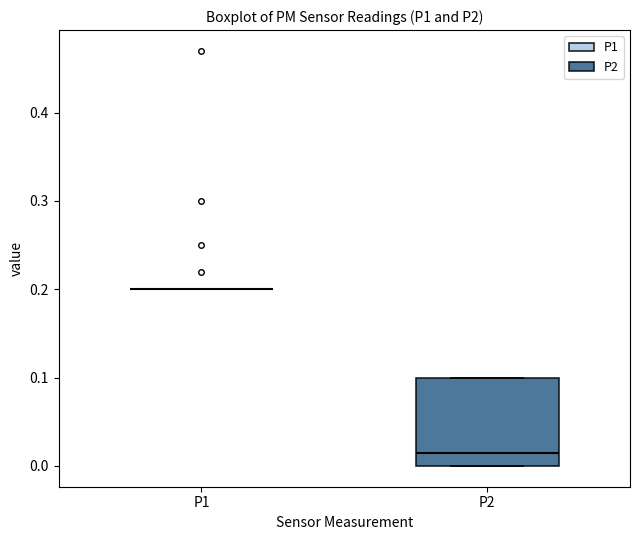

Reading left to right, transcribe this box plot: for each box, give where its median line is, the range the box spans, and where its two whiskers end, as read against the y-axis. The values are not printed on the chart, so give them approximately, as read against the axis.

P1: box collapsed to a line at 0.20, whiskers 0.20 to 0.20
P2: median 0.02, box 0.00 to 0.10, whiskers 0.00 to 0.10